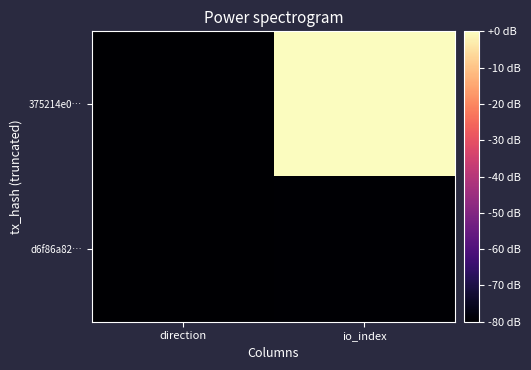

Rank the series by their maximum value, from lowest to highest.

d6f86a82…, 375214e0…